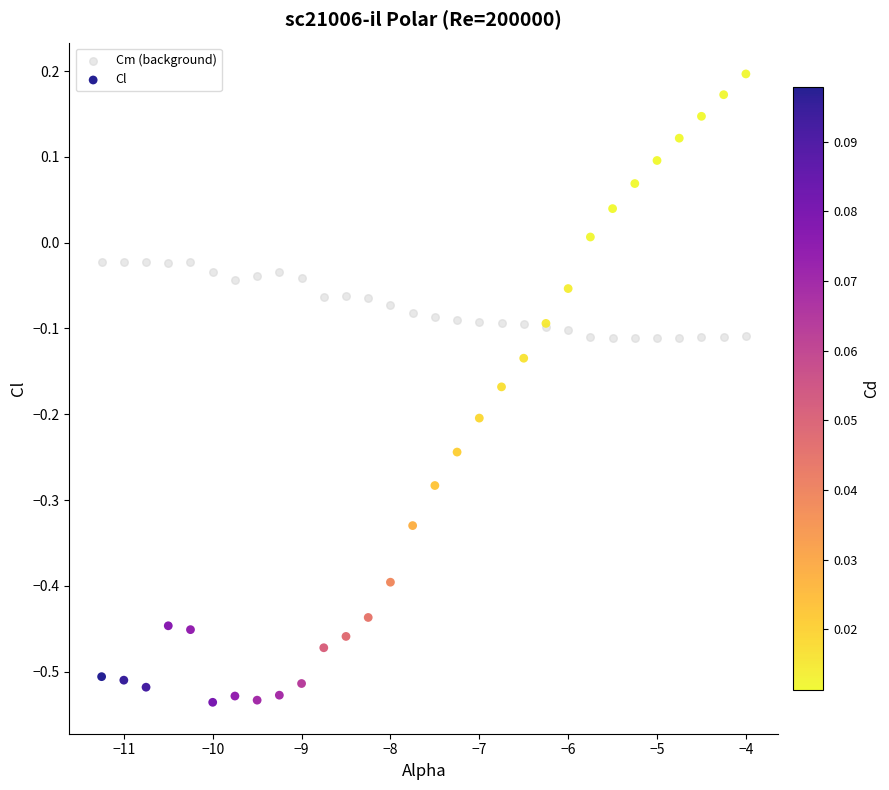

Which series has the largest Y range (max minus min)?

Cl